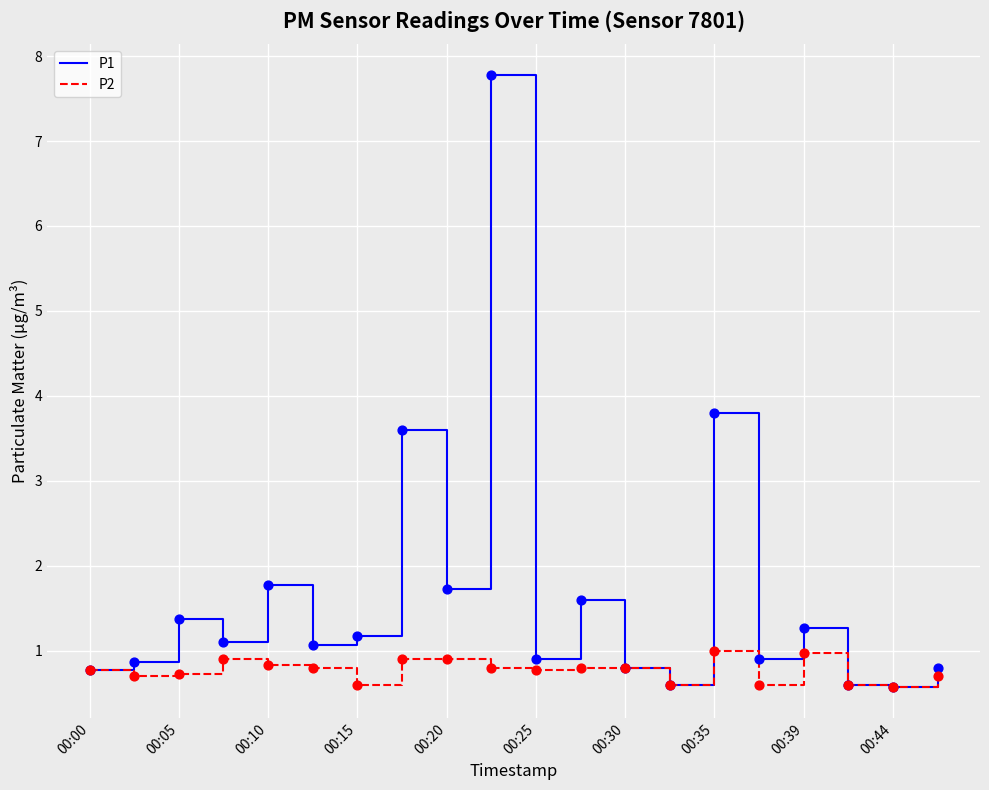

List the series in order of their peak value, lowest first.

P2, P1